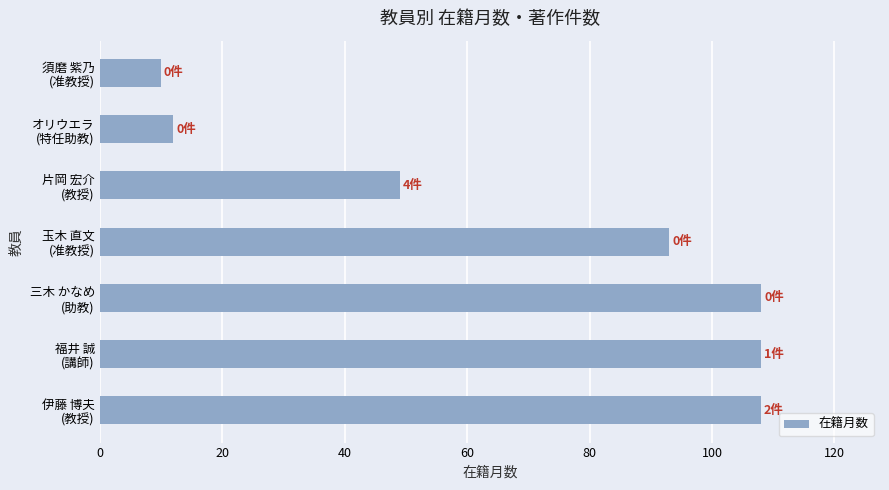

Are the bars grouped side by side (vs. stacked)?

No